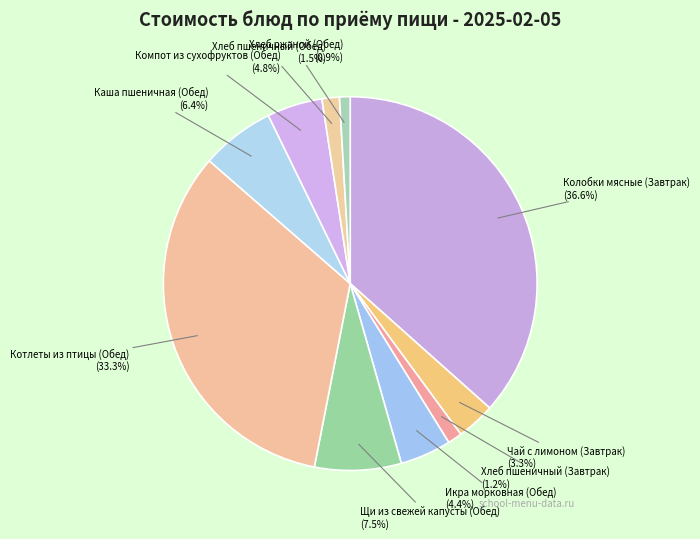

The Колобки мясные (Завтрак) slice represents 46% of the pie. True or false?

False